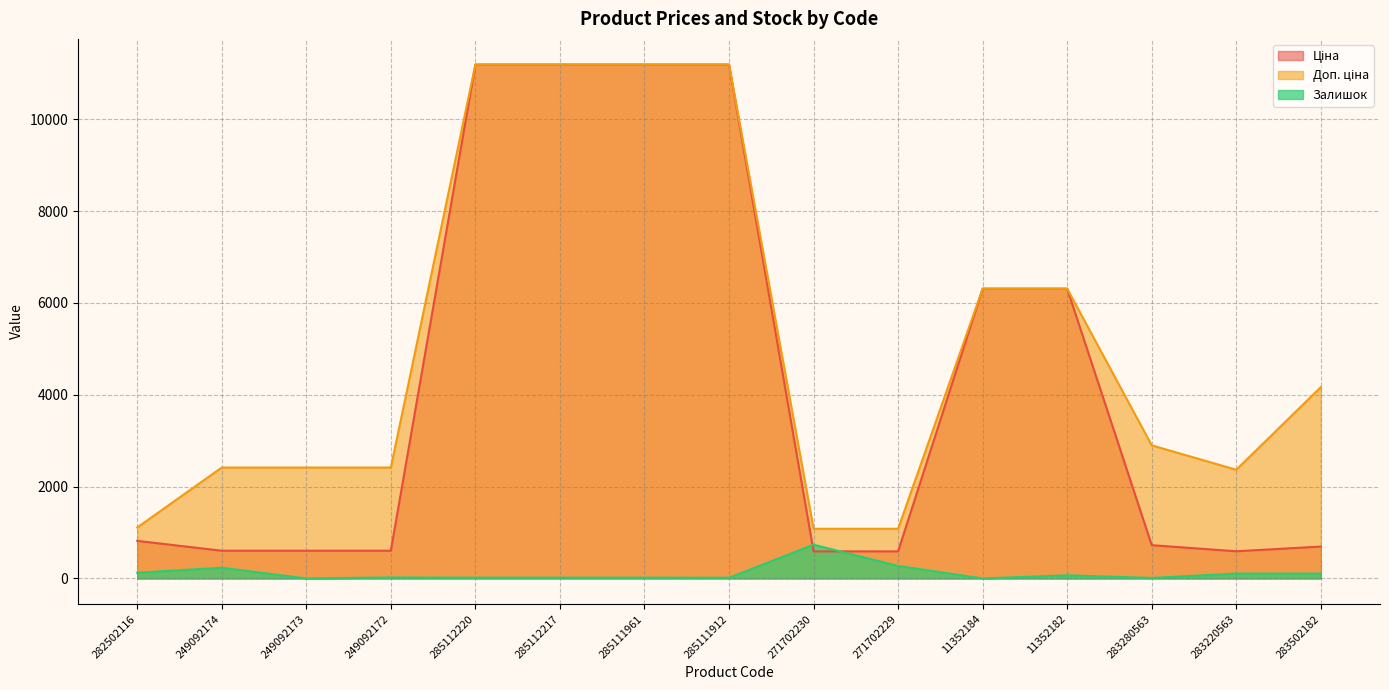

How many lines are shown in the chart?

3